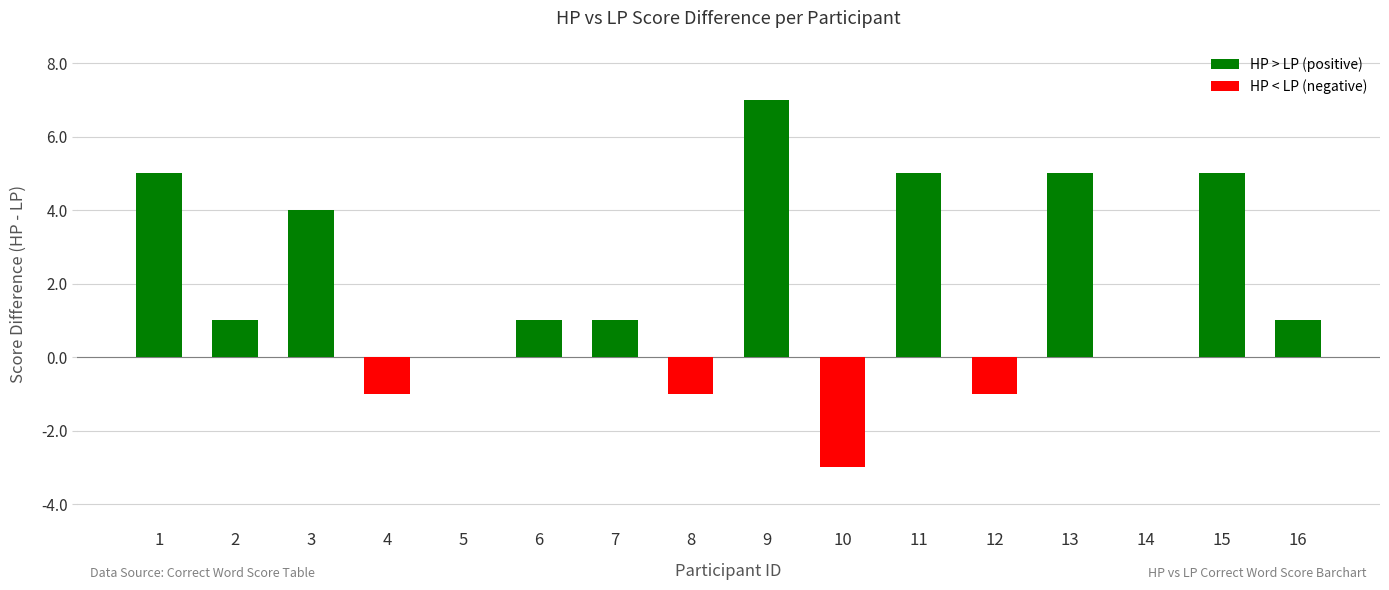

Which has a higher value, 3 or 4?

3